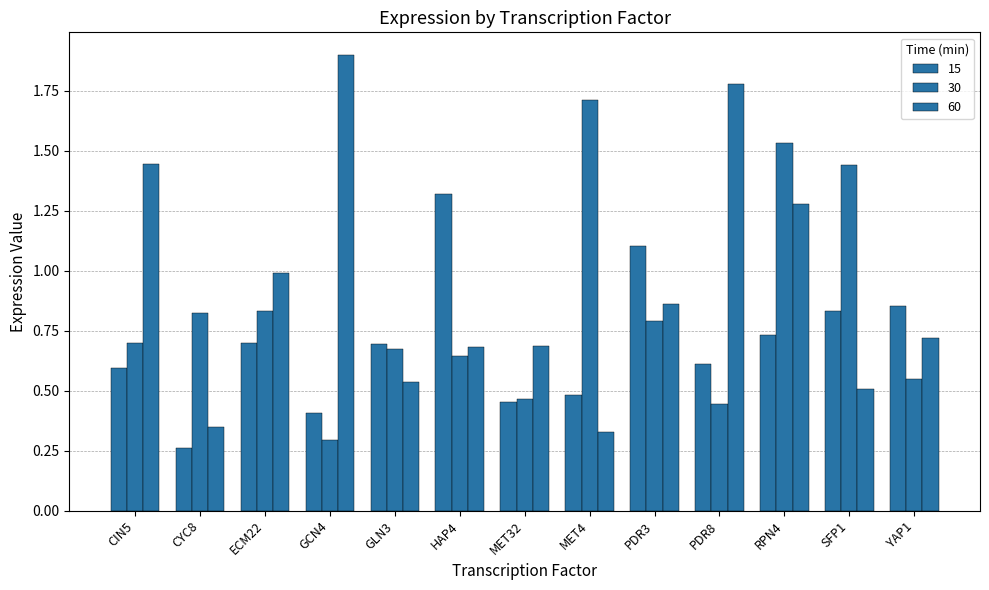

What is the label of the 1st bar from the right?

YAP1